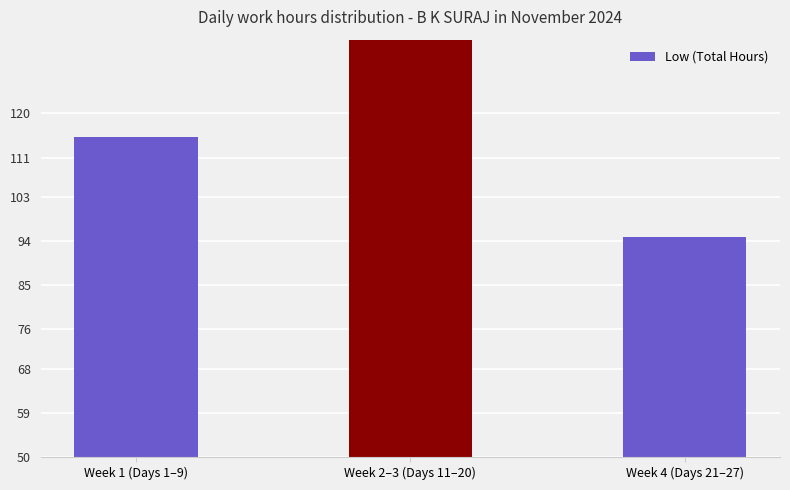

How many data points does each series have?

3